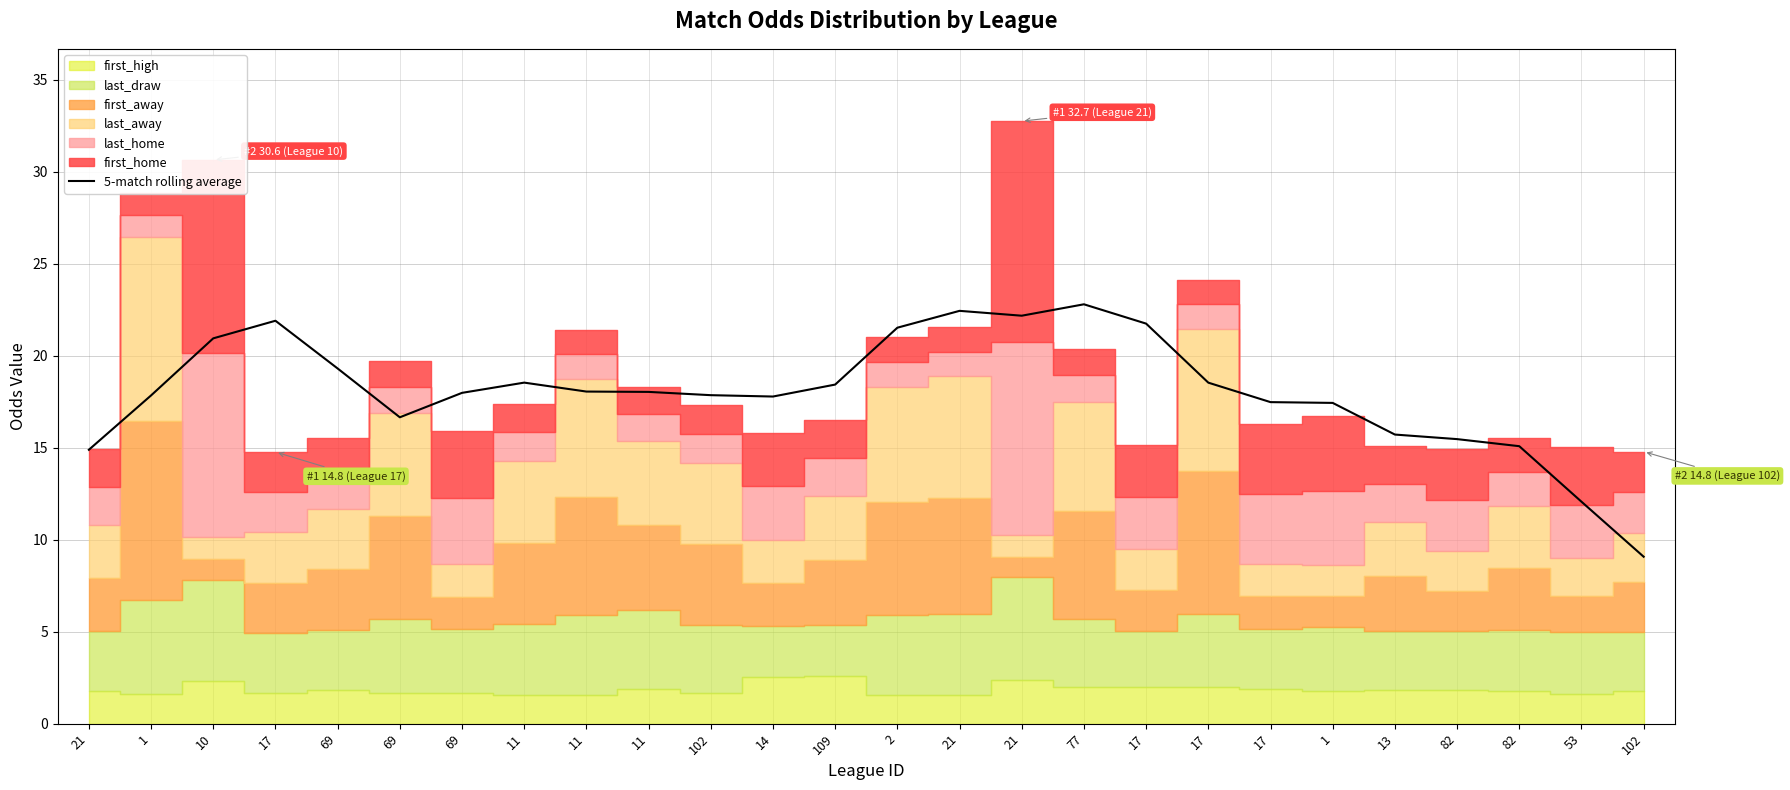

What is the average value?

18.1